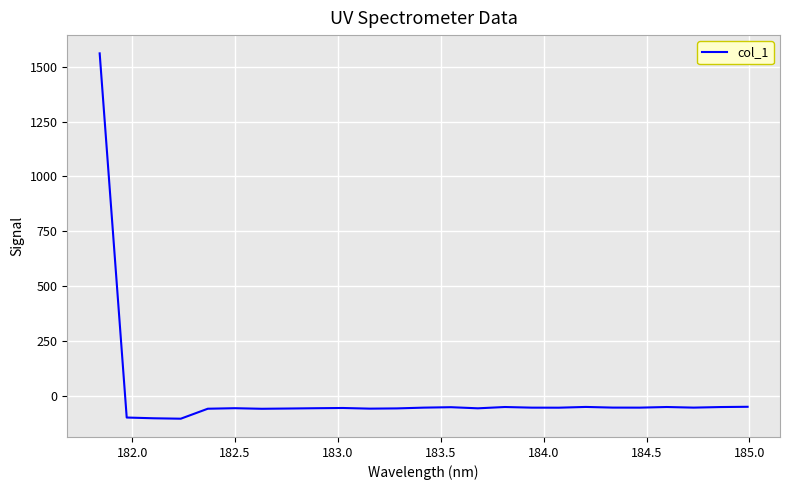

Reading left to right, transcribe all the data shown in this chart.

1560.8	-99.3	-102.8	-104.7	-59.2	-56.8	-59.5	-58.3	-56.9	-55.9	-58.8	-57.7	-54.2	-52.2	-57.3	-51.4	-54.3	-54.5	-51.1	-54.1	-54.3	-51.4	-54.2	-51.6	-50.4